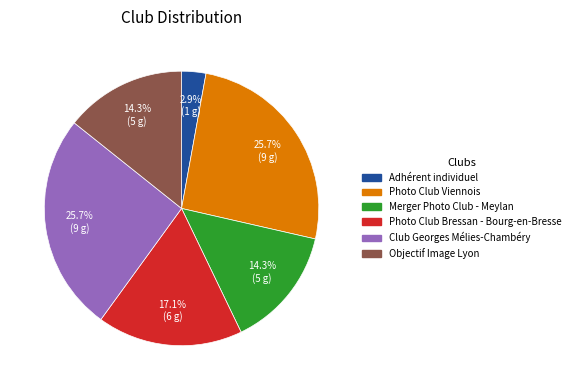

Is Merger Photo Club - Meylan the majority of the pie?

No